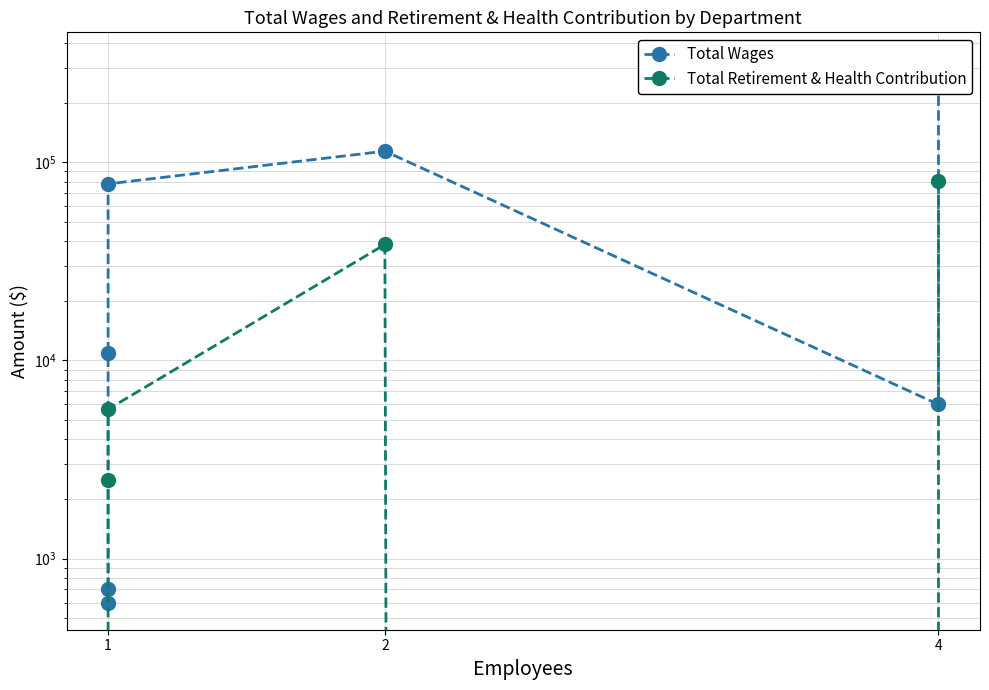

What is the label of the 7th point from the right?

1